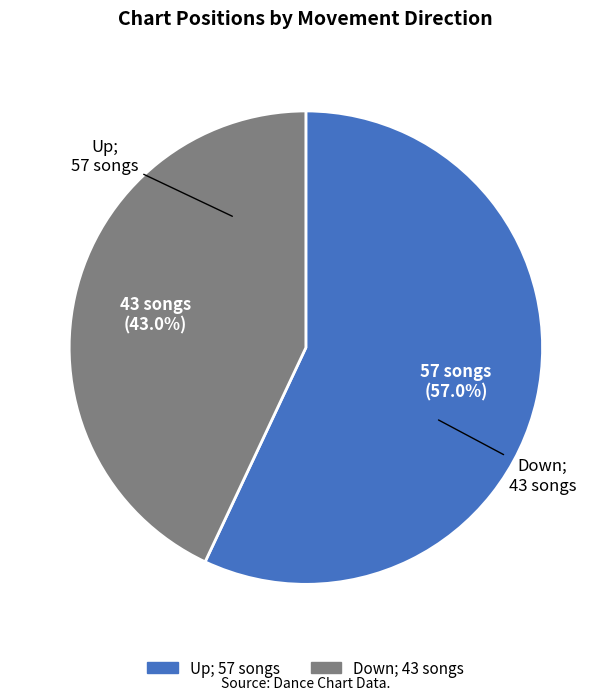

Does any single category account for the majority?

Yes